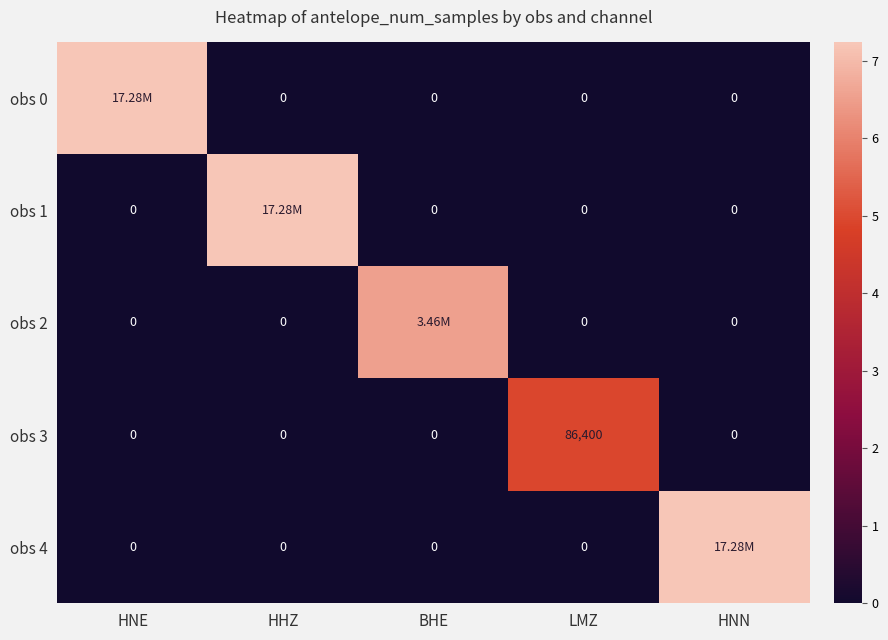

What is the spread (max minus min) of values at LMZ?

86400.0